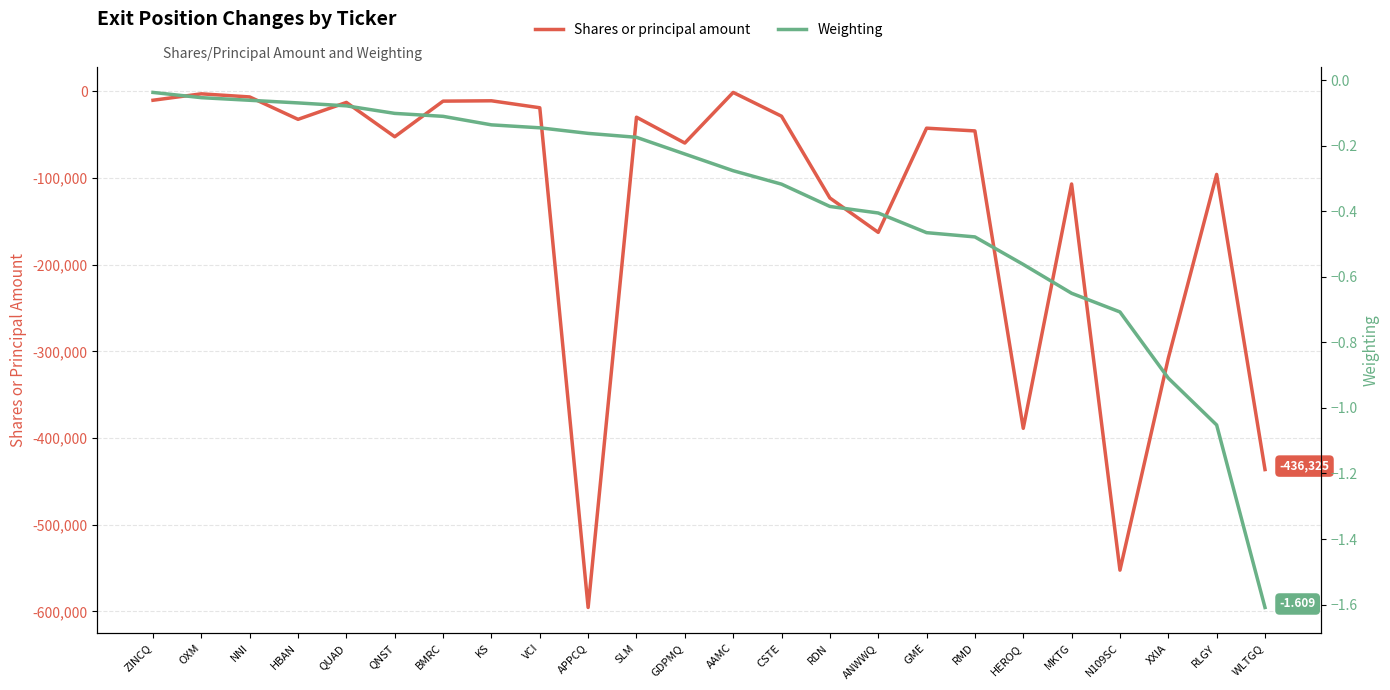

Which category has the lowest value in the Shares or principal amount series?

APPCQ